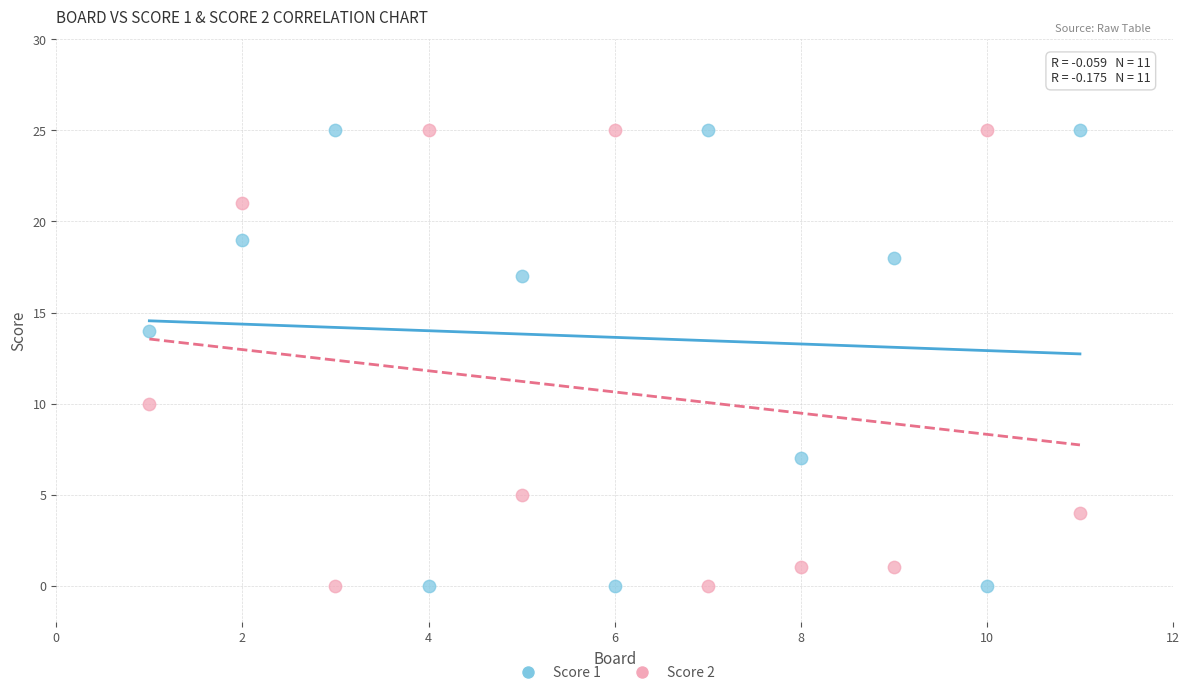

Across all data points, what is the range of Y values (max minus min)?

25